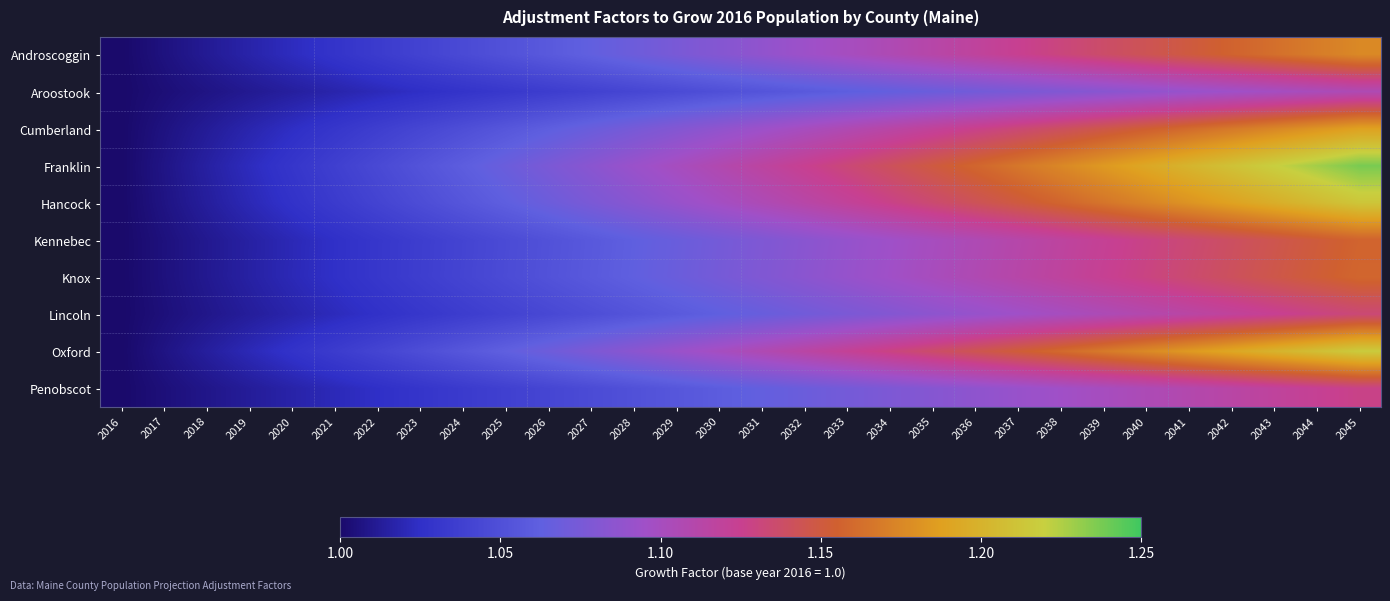

Between 2020 and 2042, which series saw the biggest shift?

Franklin